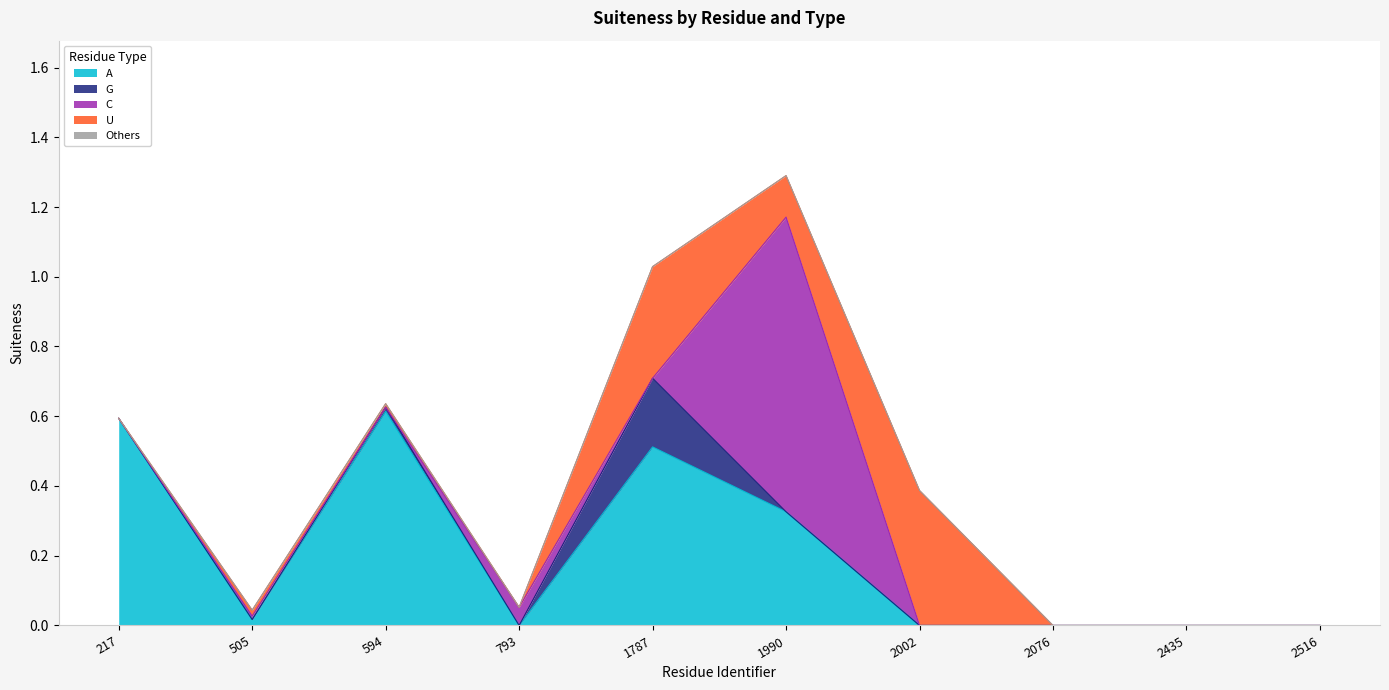

After their last crossing, which series has the higher values: C or G?

C